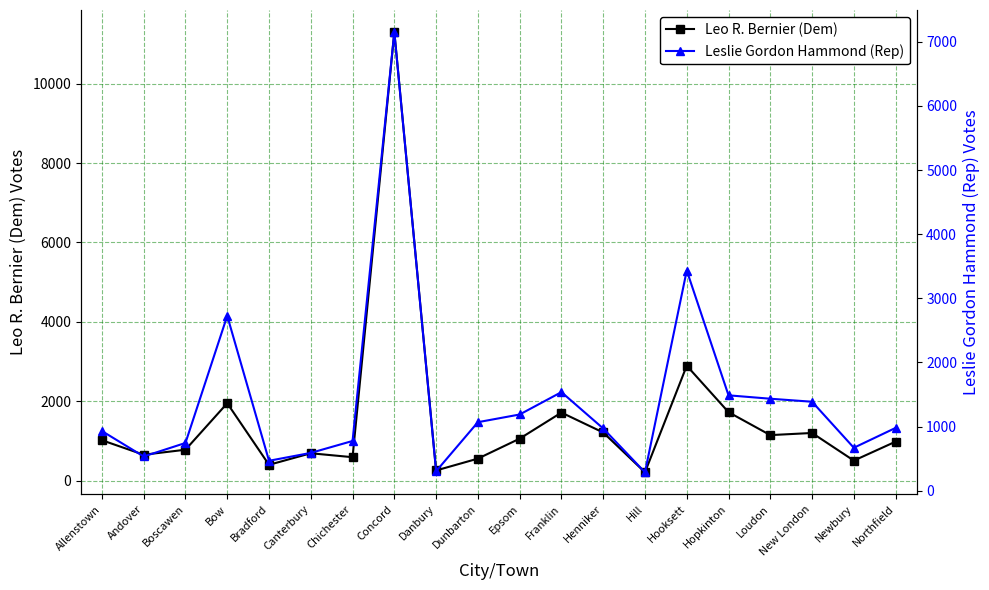

Reading left to right, transcribe all the data shown in this chart.

Leo R. Bernier (Dem): 1019	654	780	1951	400	691	592	11301	258	556	1059	1716	1214	211	2896	1726	1148	1202	506	984
Leslie Gordon Hammond (Rep): 930	533	744	2727	466	589	775	7154	303	1068	1188	1537	970	286	3434	1487	1434	1387	669	979